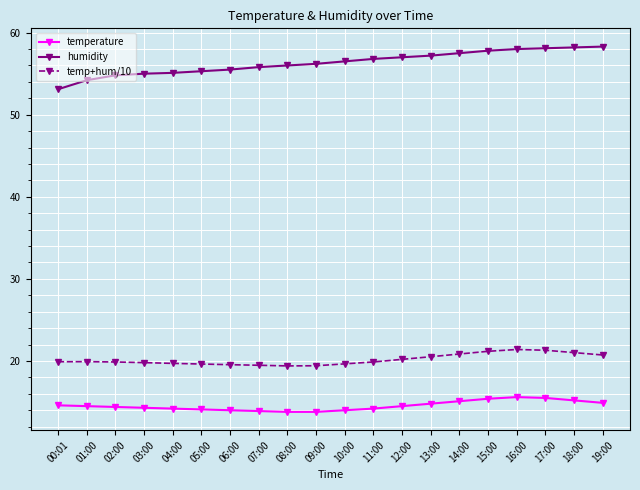

What is the spread (max minus min) of values at 07:00?

41.9